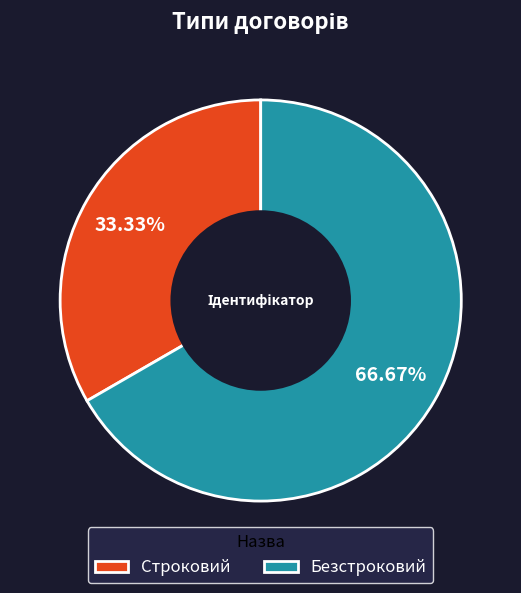

Which category has the biggest portion of the pie?

Безстроковий